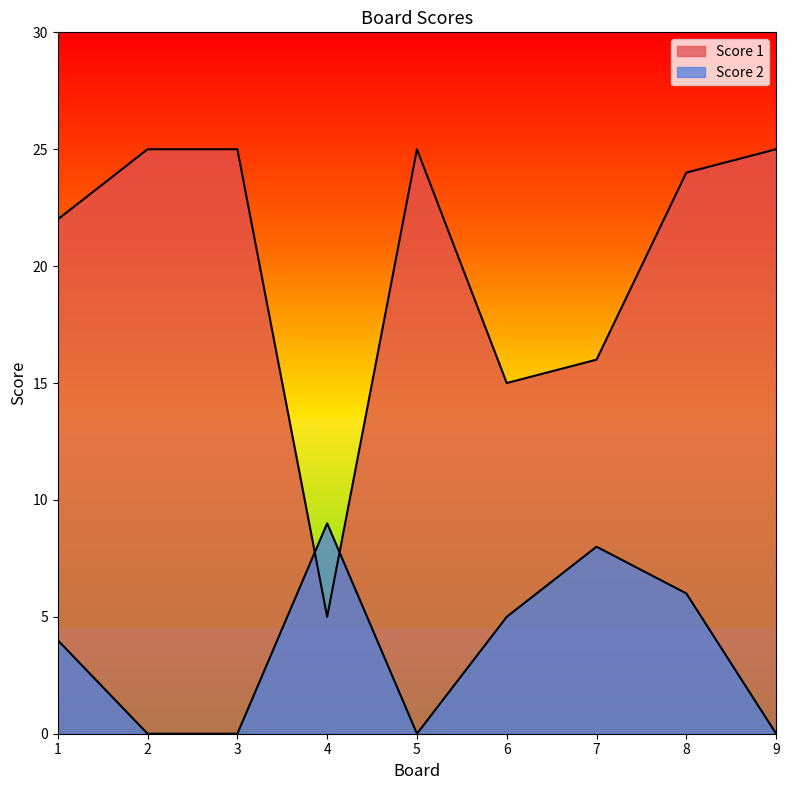

What is the value of the Score 1 point at the 7th from the left?

16